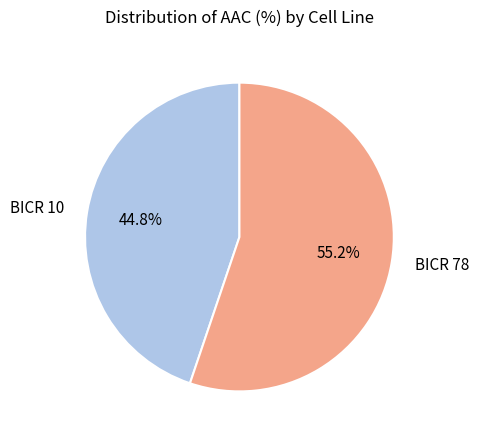

Approximately how many times larger is the value at BICR 78 compared to BICR 10?

1.2